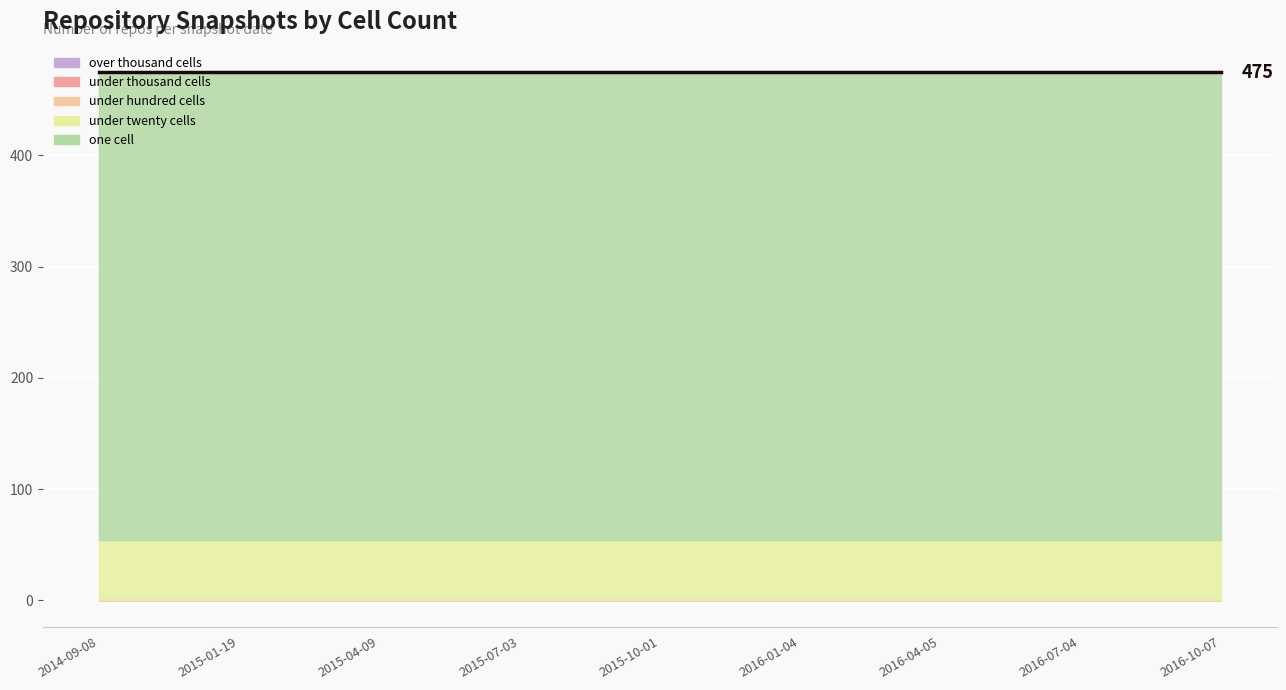

The one_cell series shows 697 at 2016-04-05. True or false?

False